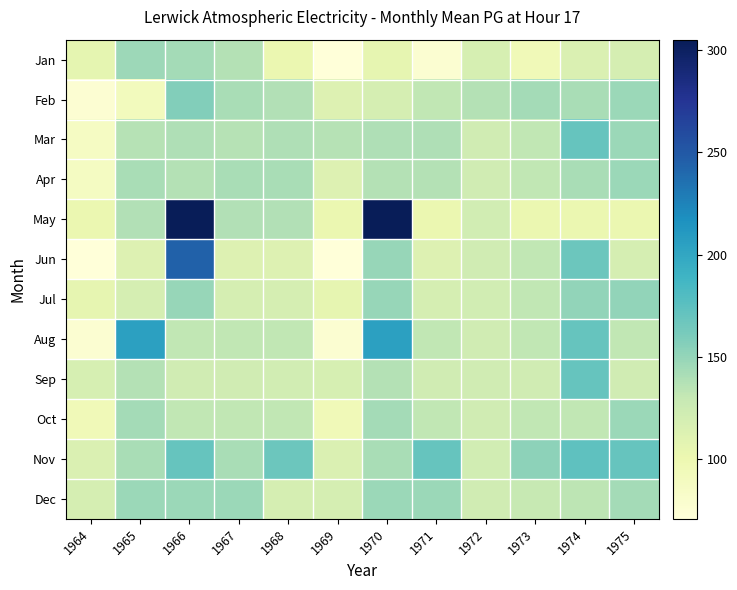

How many distinct data groups are displayed?

12